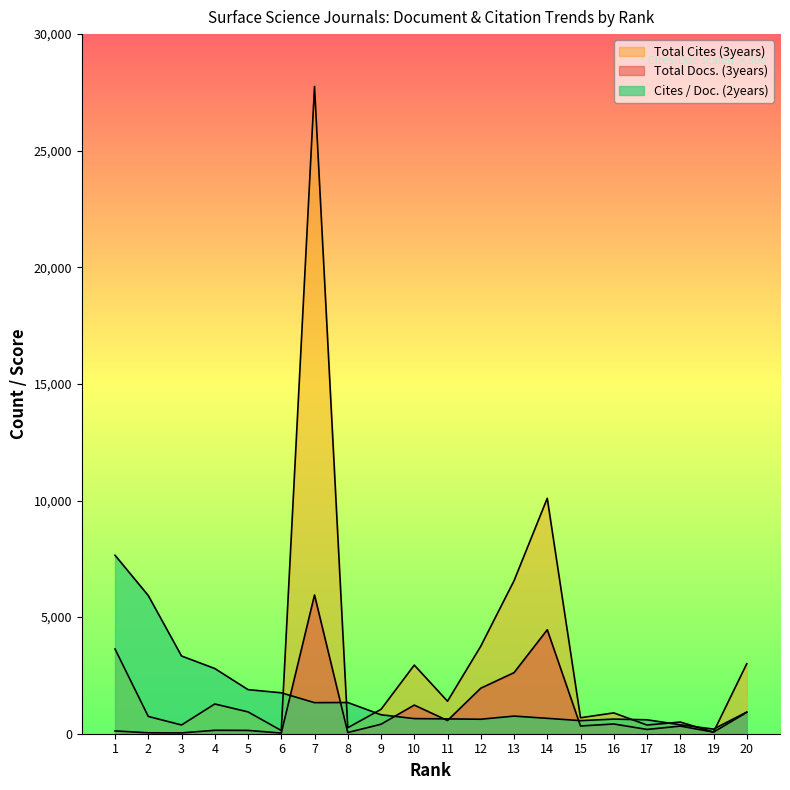

How many lines are shown in the chart?

3